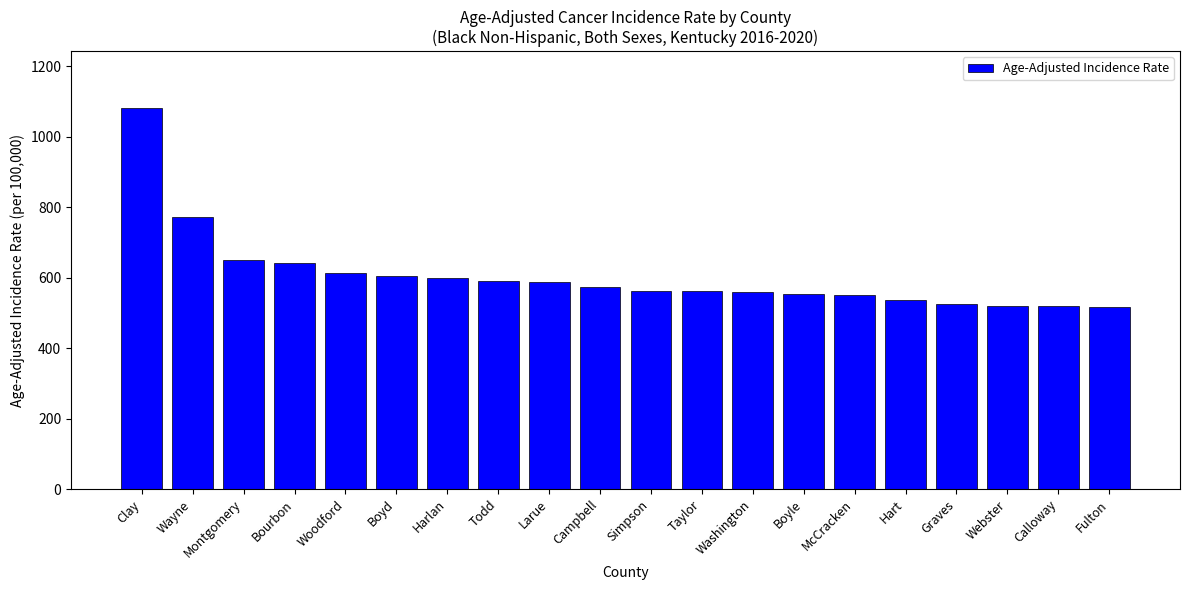

True or false: the data shows 552.9 at Boyle.

True